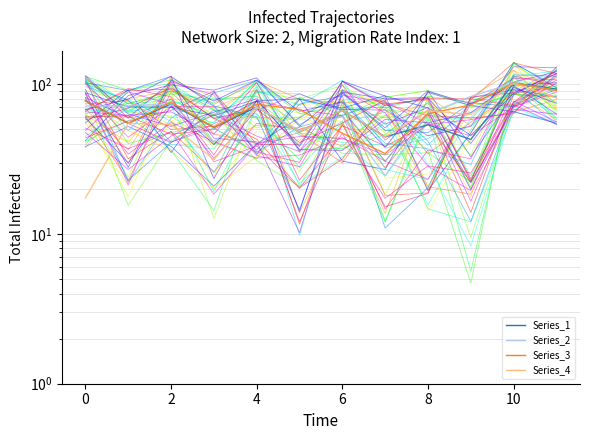

What is the sum of all Series_1 values?

778.4